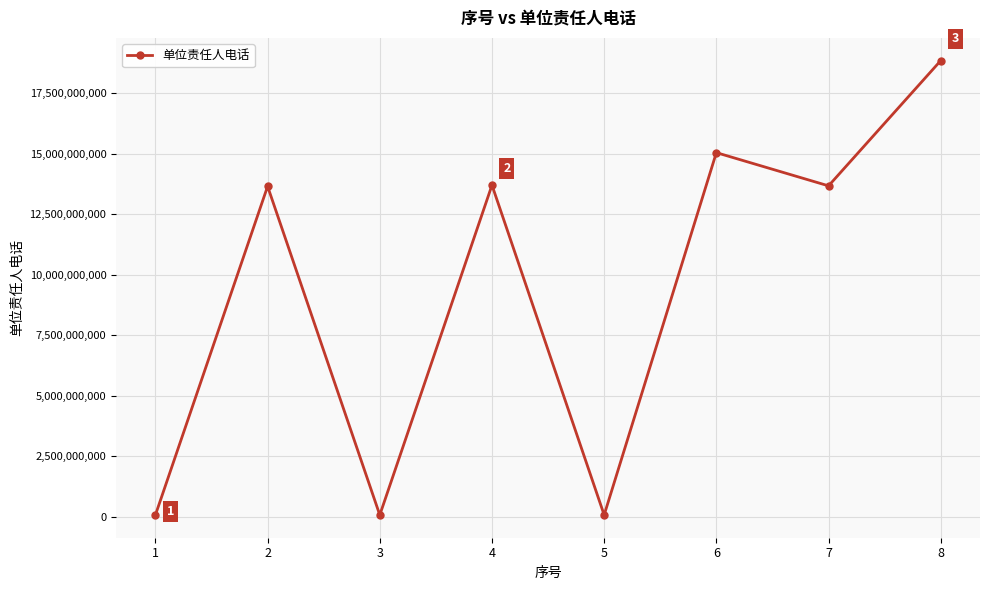

What is the average value?

9383534069